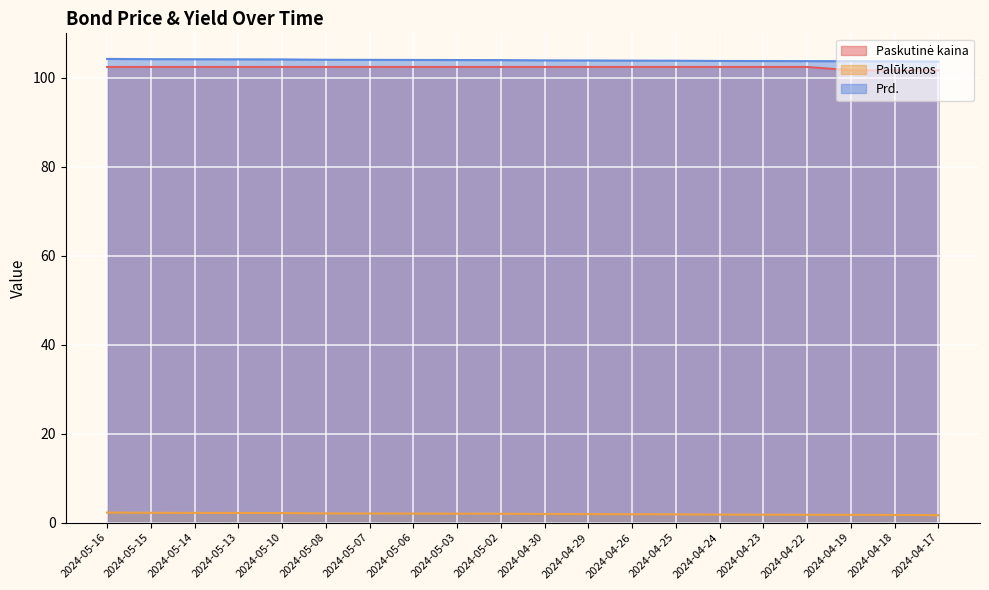

True or false: Palūkanos and Prd. cross at least once.

False